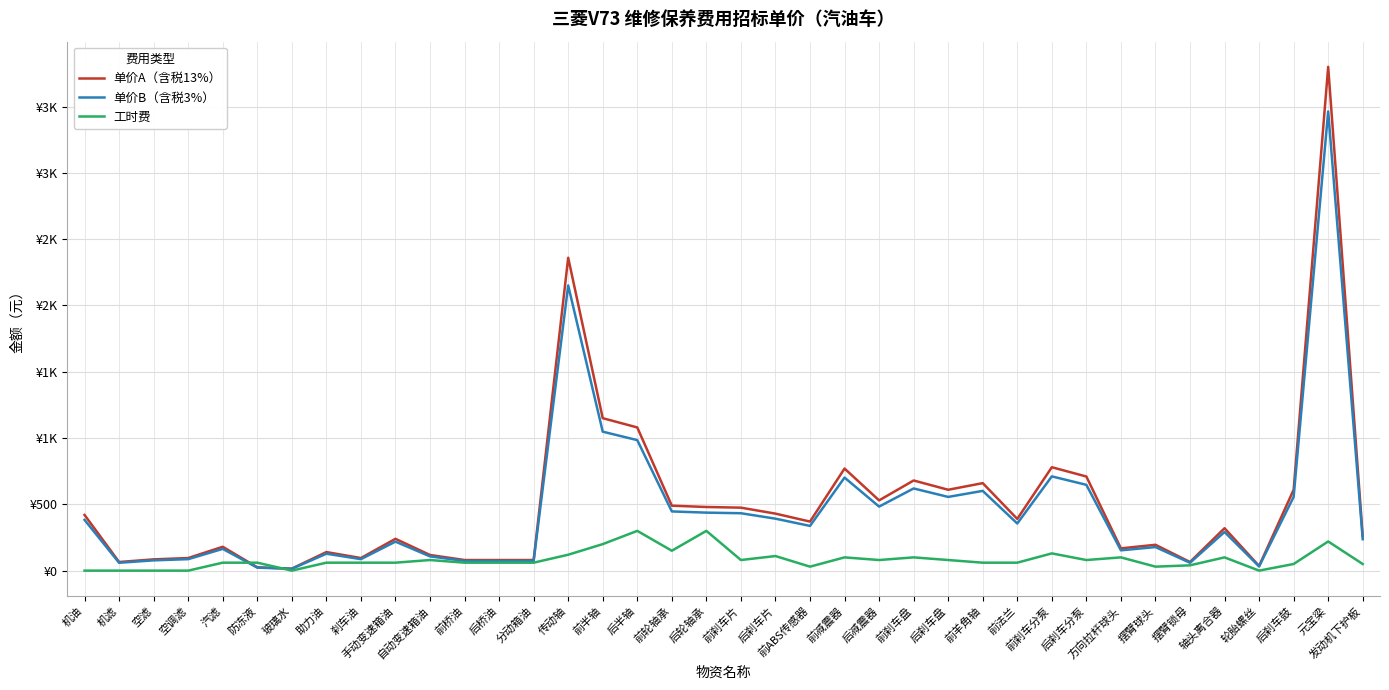

Does the chart have visible grid lines?

Yes